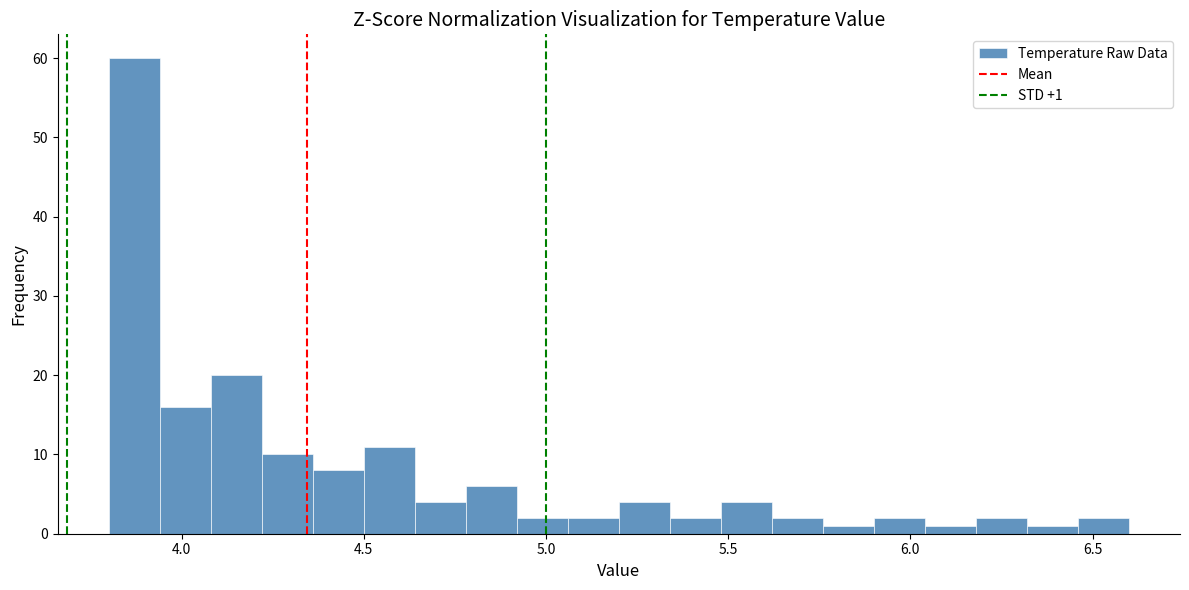

Around what value on the x-axis is the tallest bar? Give the approximate position of its centre, as read against the axis.

3.85